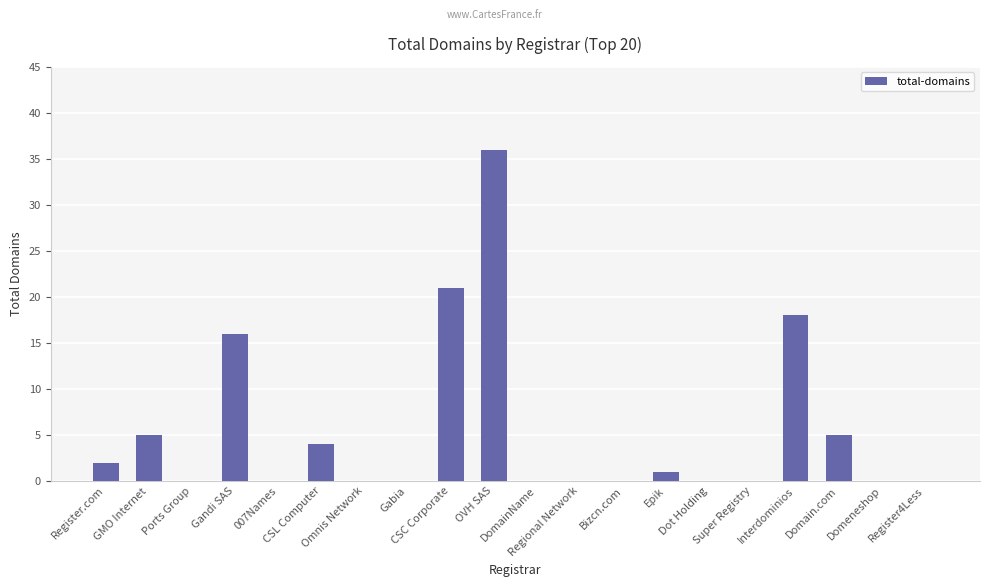

What is the sum of all values?

108